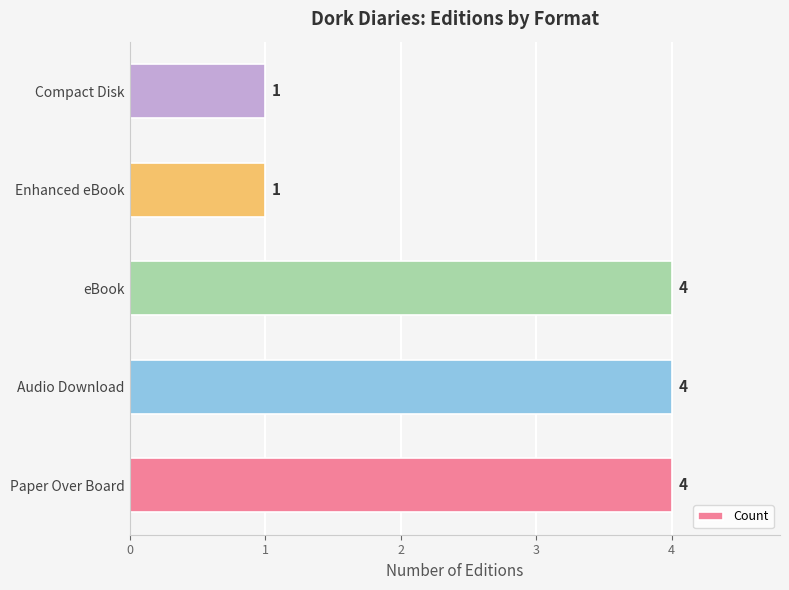

Reading bottom to top, list all the values displayed in this chart.

4	4	4	1	1